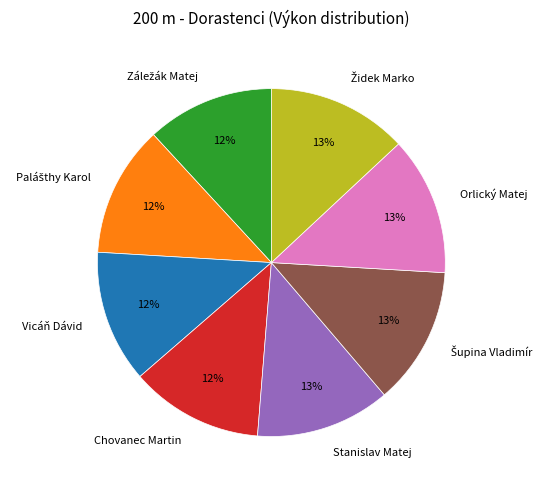

How many slices are in this pie chart?

8